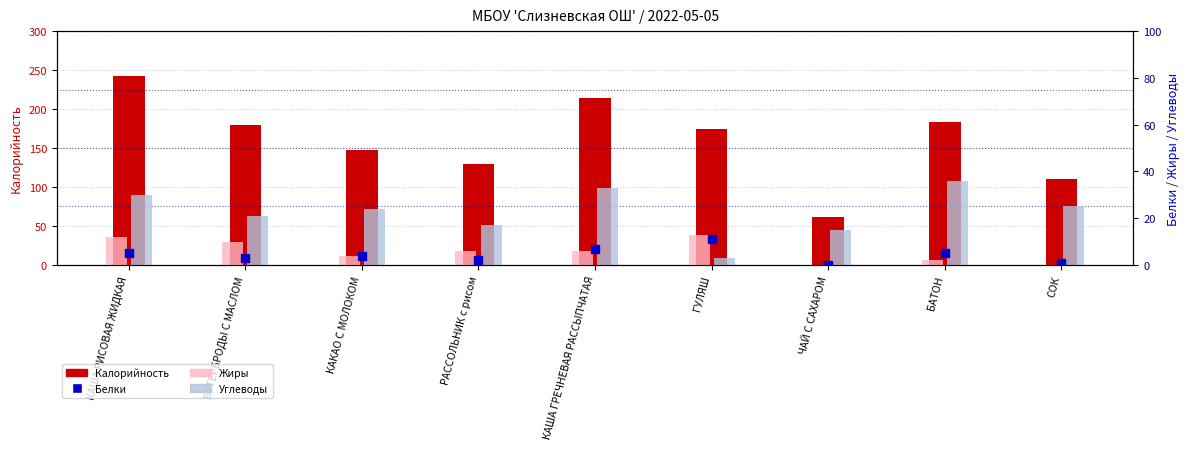

Rank the series at СОК from highest to lowest value.

Калорийность, Углеводы, Белки, Жиры